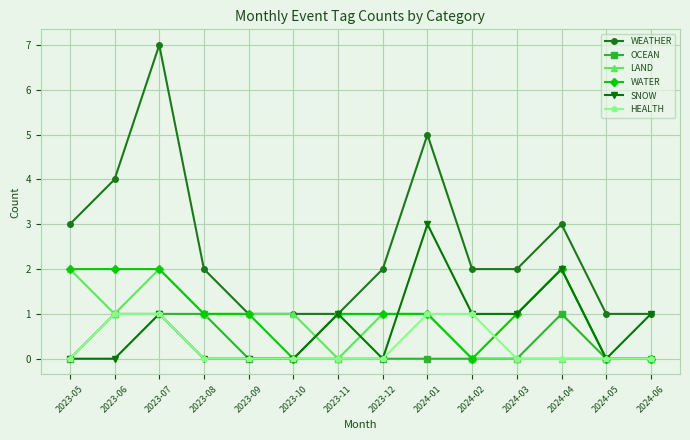

True or false: WEATHER has more than 2 points higher than both neighbors.

True